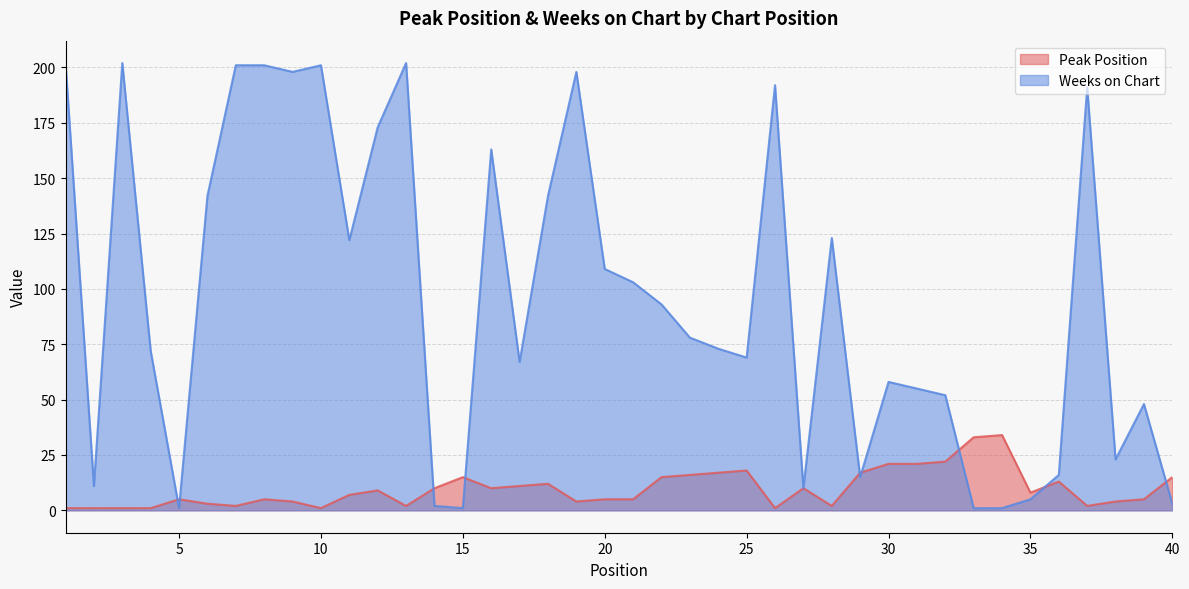

Reading left to right, list all the values displayed in this chart.

Peak Position: 1	1	1	1	5	3	2	5	4	1	7	9	2	10	15	10	11	12	4	5	5	15	16	17	18	1	10	2	17	21	21	22	33	34	8	13	2	4	5	15
Weeks on Chart: 202	11	202	72	1	142	201	201	198	201	122	173	202	2	1	163	67	142	198	109	103	93	78	73	69	192	10	123	15	58	55	52	1	1	5	16	191	23	48	3